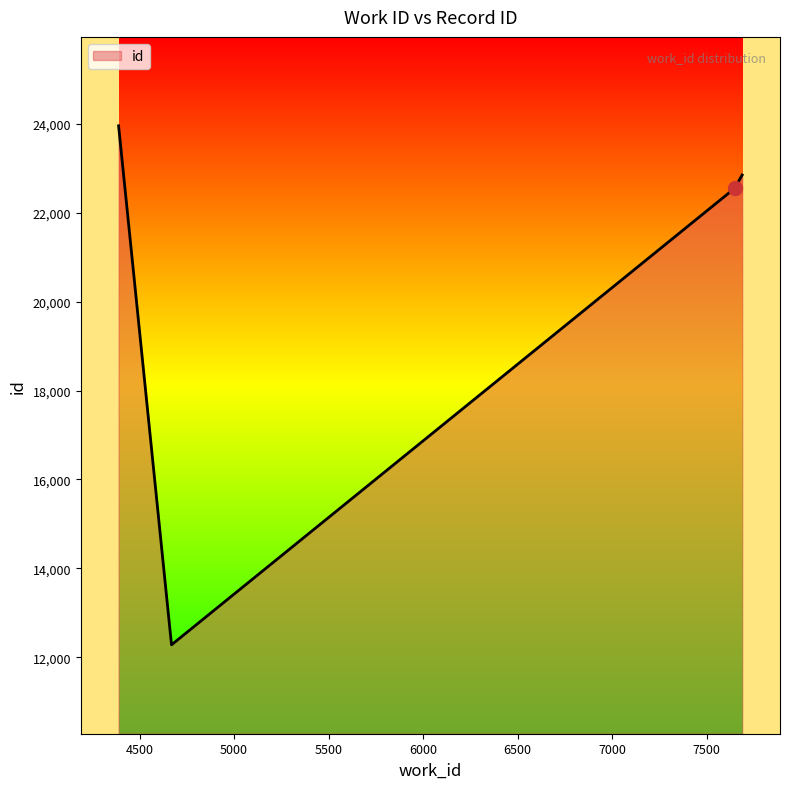

What is the change in value from 4669 to 7688?

+10571